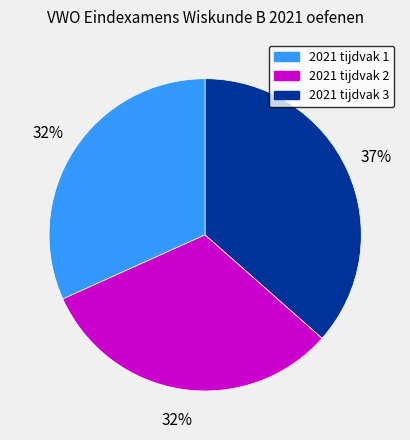

Is it true that 2021 tijdvak 3 is 28% of the pie?

False